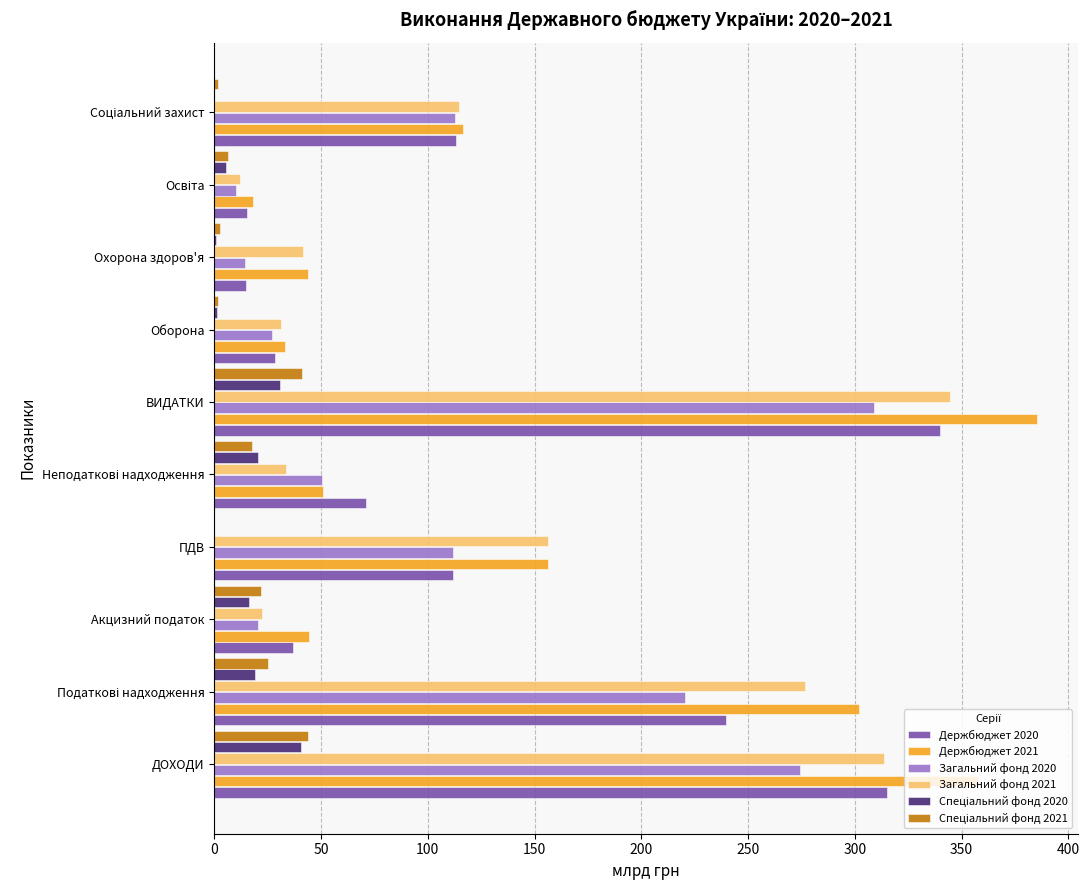

What is the sum of all Загальний фонд 2020 values?

1151.1